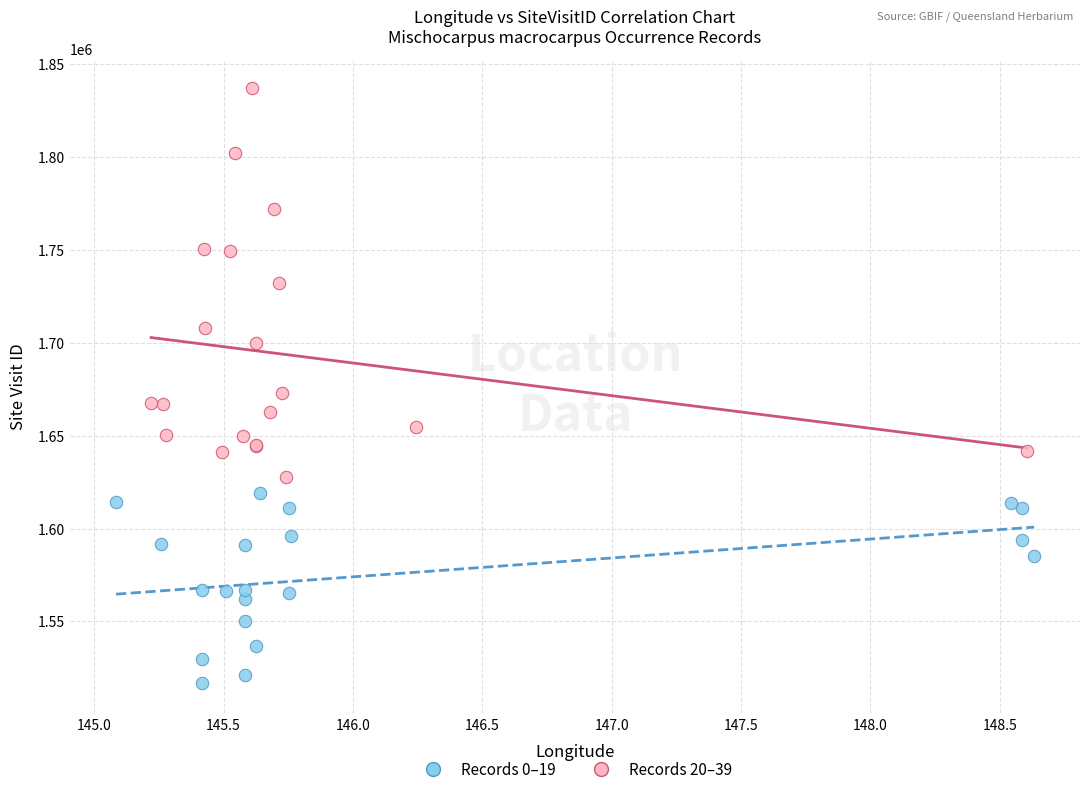

Which series reaches the minimum Y coordinate?

Records 0–19